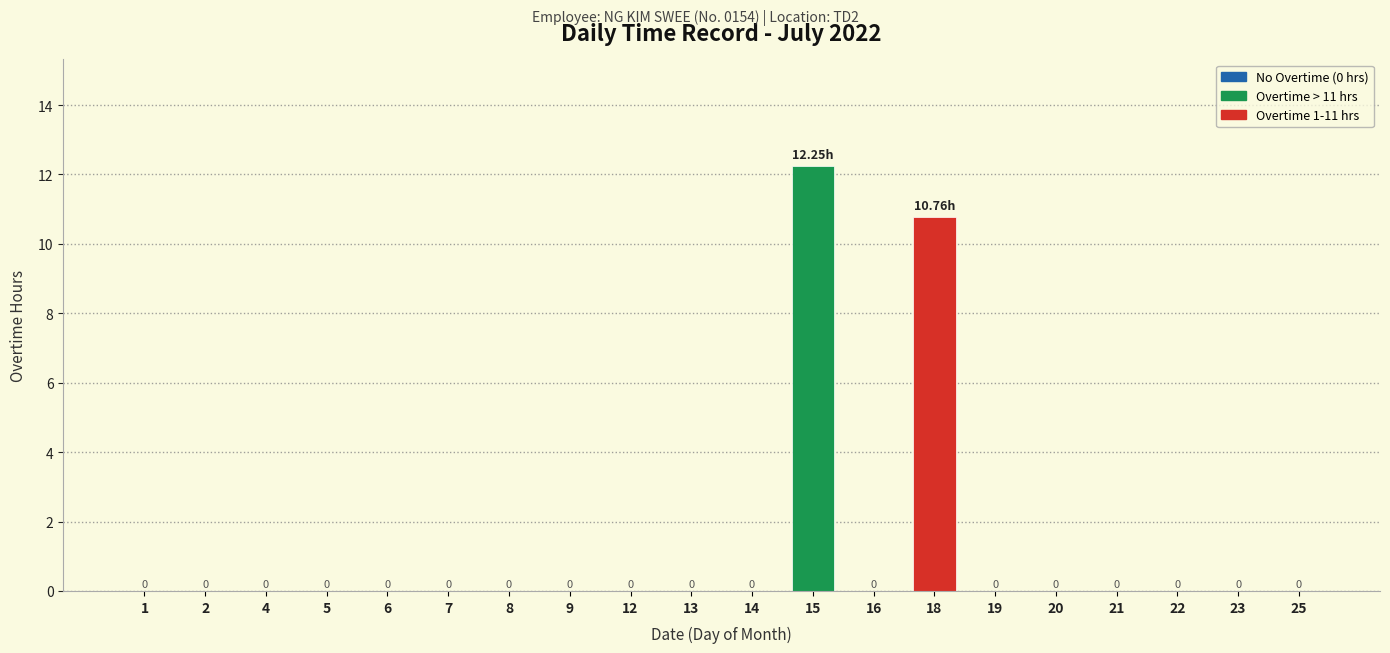

How many series are shown in this chart?

1